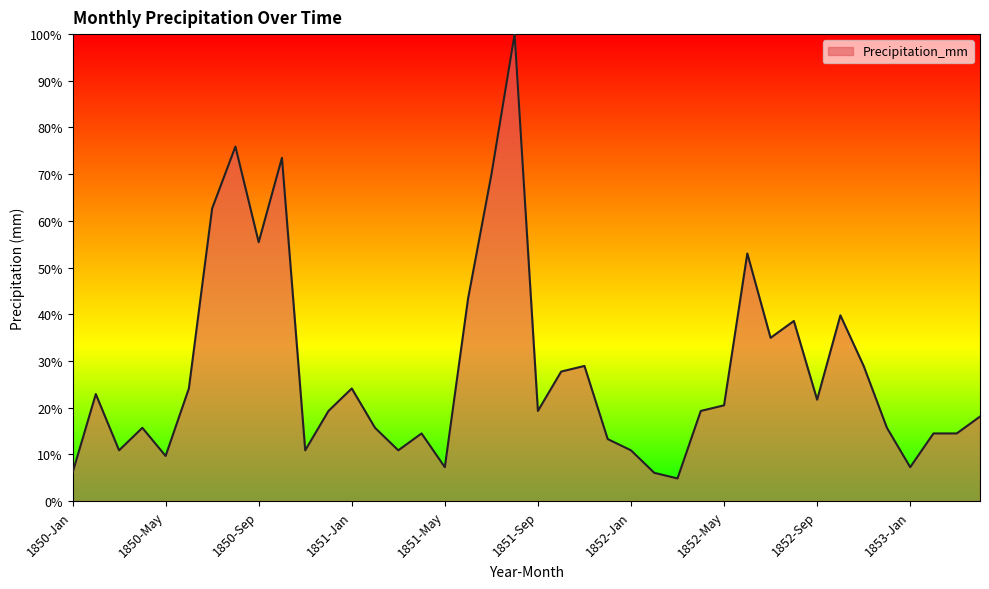

What is the greatest value displayed?

100.0